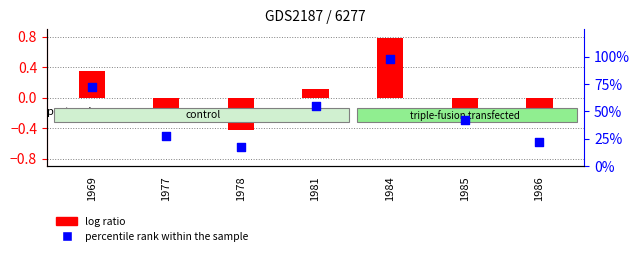

At which category is the sum across all series the highest?

1984